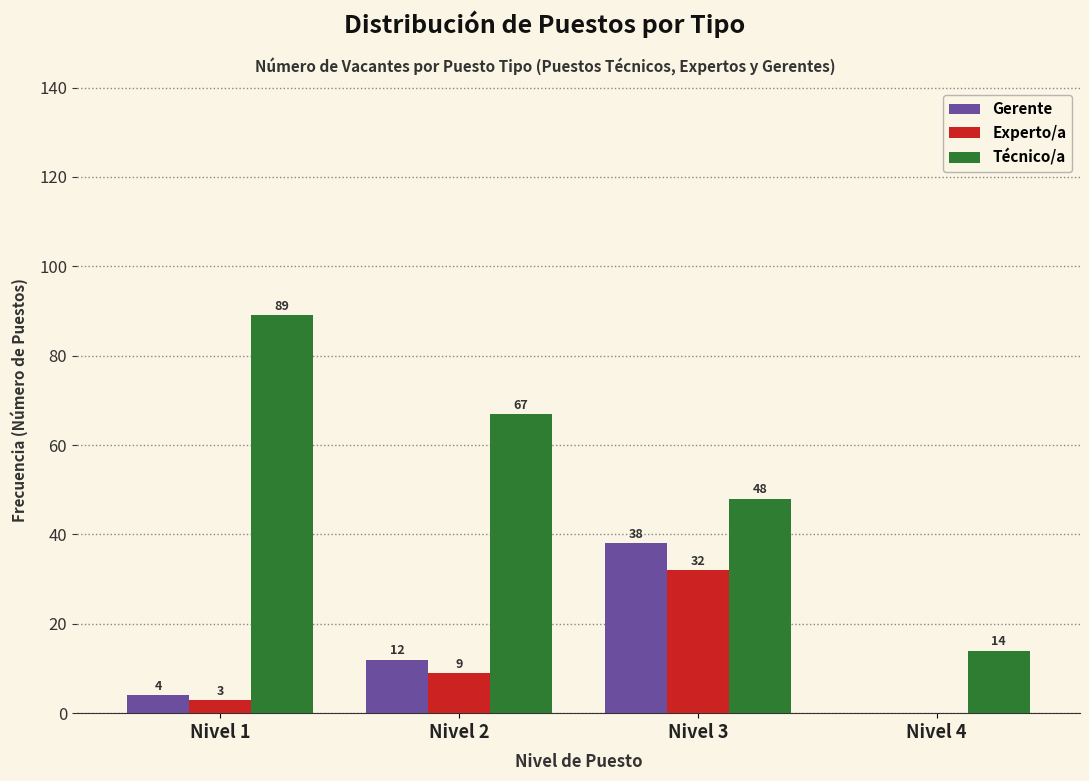

Reading left to right, list all the values displayed in this chart.

Gerente: Nivel 1=4	Nivel 2=12	Nivel 3=38	Nivel 4=0
Experto/a: Nivel 1=3	Nivel 2=9	Nivel 3=32	Nivel 4=0
Técnico/a: Nivel 1=89	Nivel 2=67	Nivel 3=48	Nivel 4=14